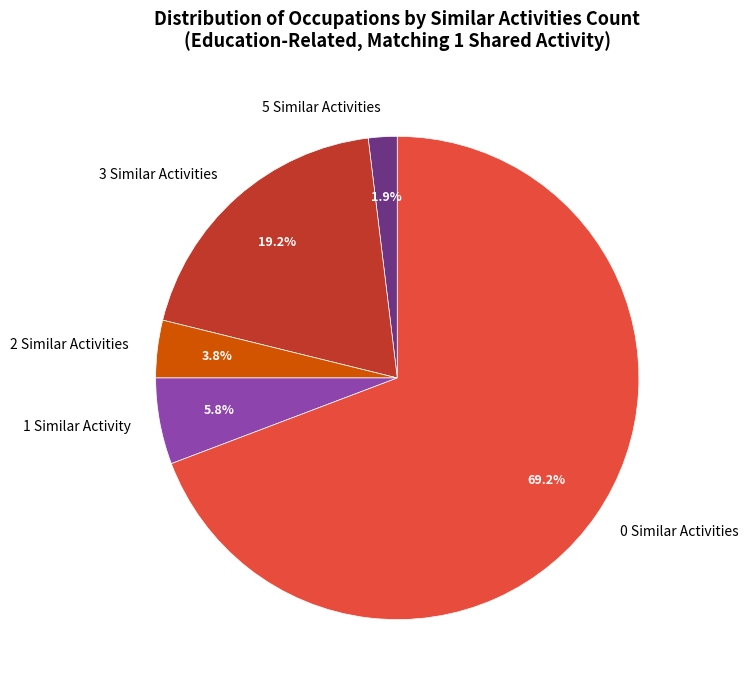

Which category has the smallest portion of the pie?

5 Similar Activities